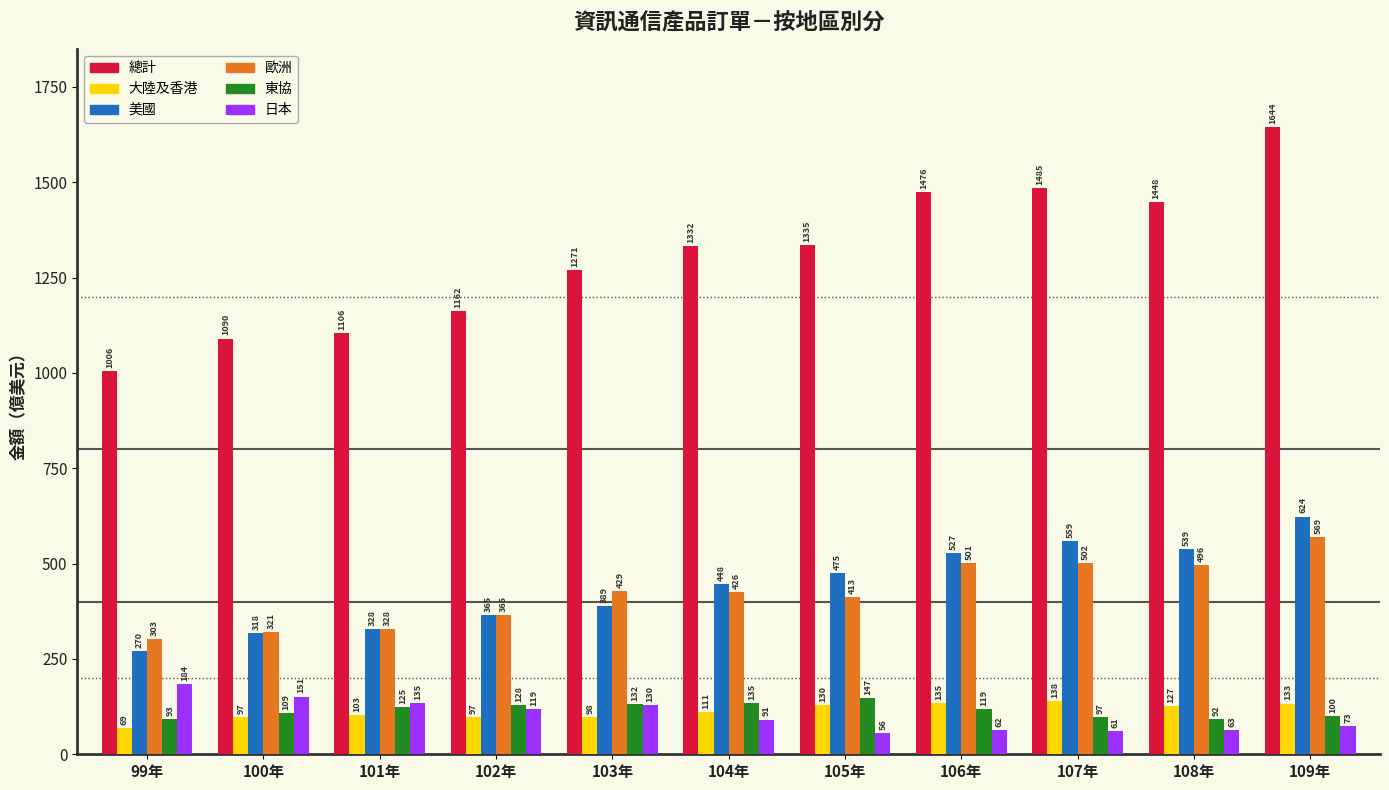

What is the label of the 6th bar from the right?

104年